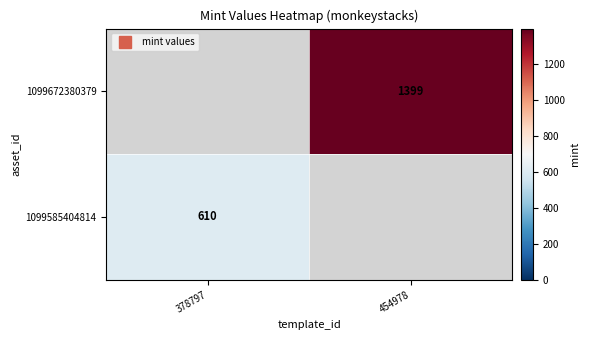

What is the total value across all series at 454978?

1399